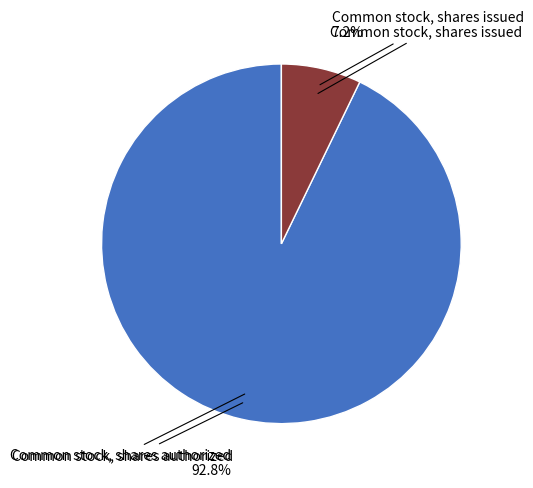

Is there a majority slice in this chart?

Yes